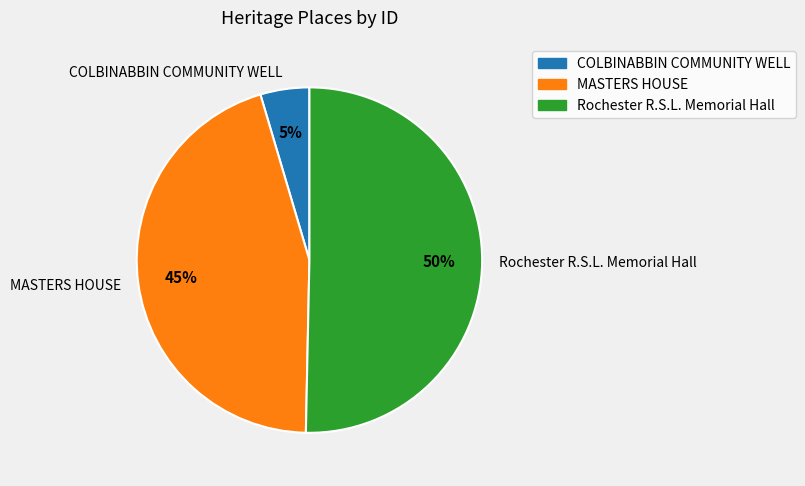

Which category accounts for the majority?

Rochester R.S.L. Memorial Hall